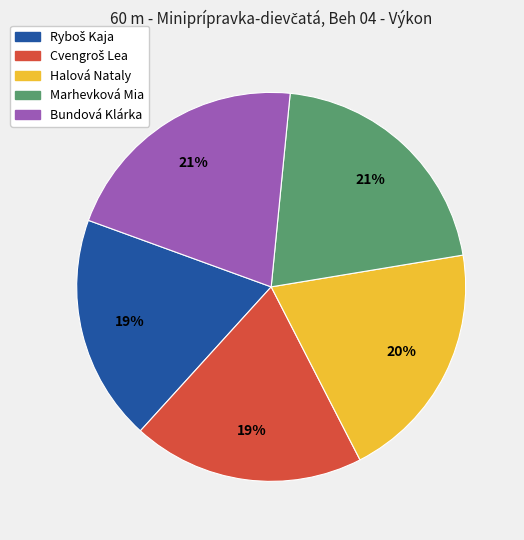

The Bundová Klárka slice represents 36% of the pie. True or false?

False